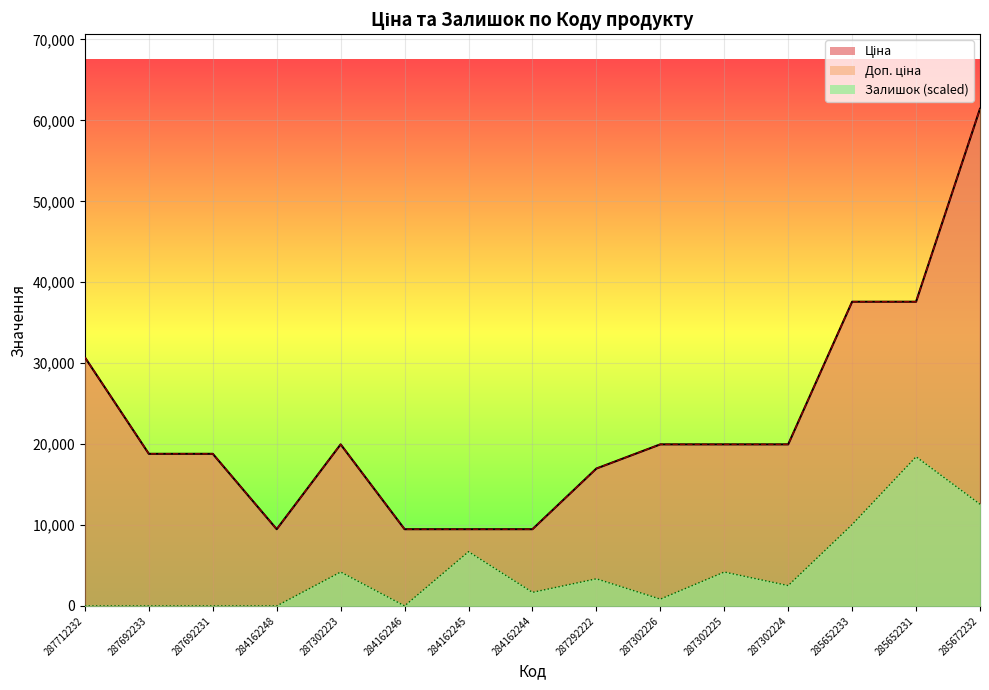

At which label is Доп. ціна closest to 35457?

285652233